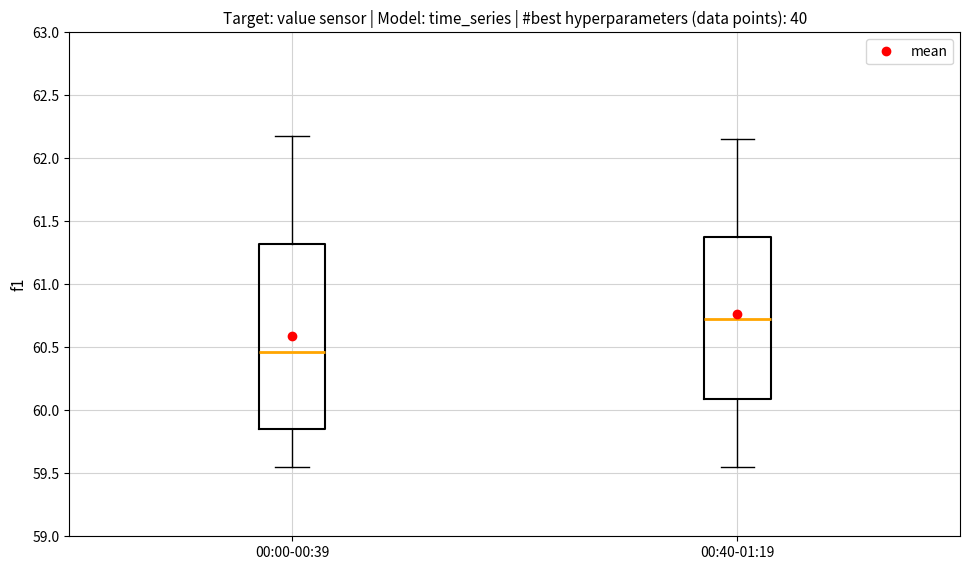

Reading left to right, read every box against the y-axis: the position of its median line, the range the box covers, and the ends of its whiskers. The values are not printed on the chart, so give them approximately, as read against the axis.

00:00-00:39: median 60.45, box 59.85 to 61.30, whiskers 59.55 to 62.20
00:40-01:19: median 60.75, box 60.10 to 61.40, whiskers 59.55 to 62.15